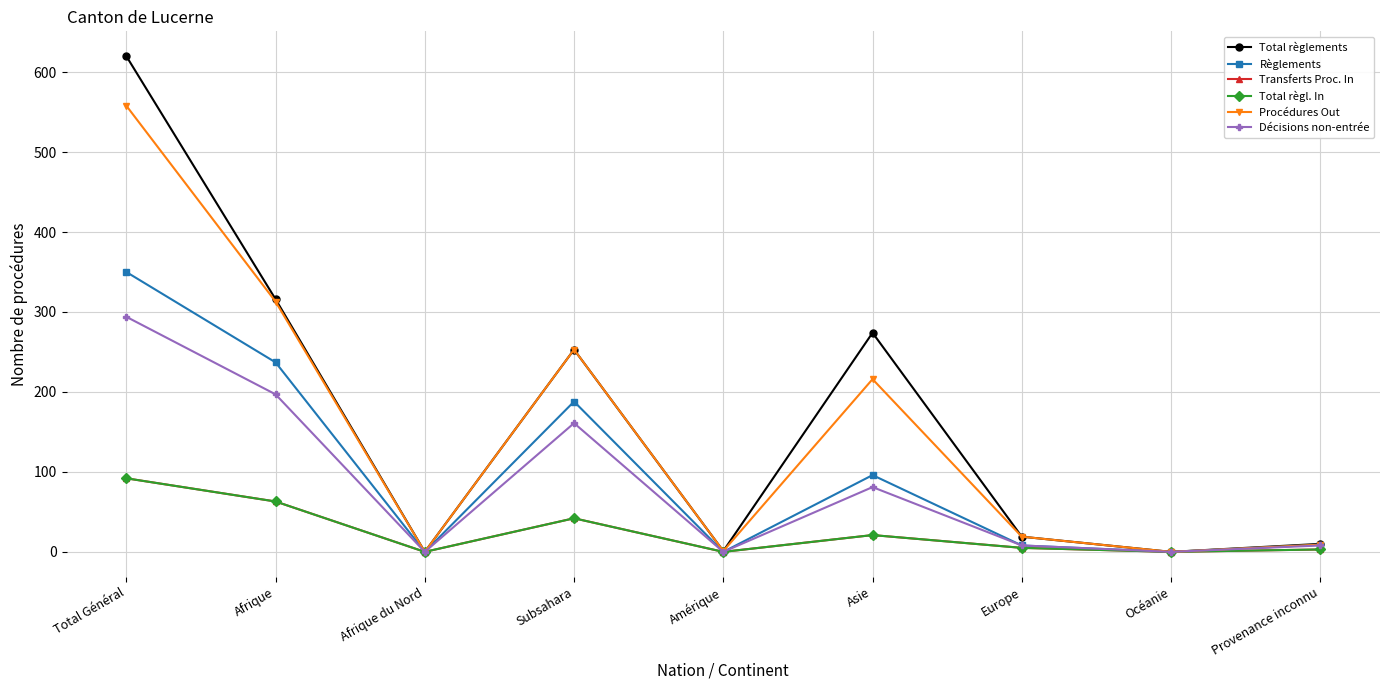

What is the label of the 2nd point from the left?

Afrique